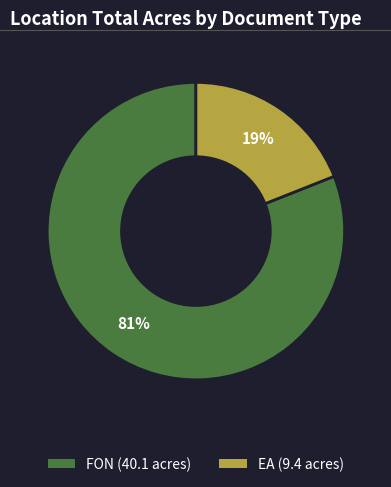

How many slices are in this pie chart?

2